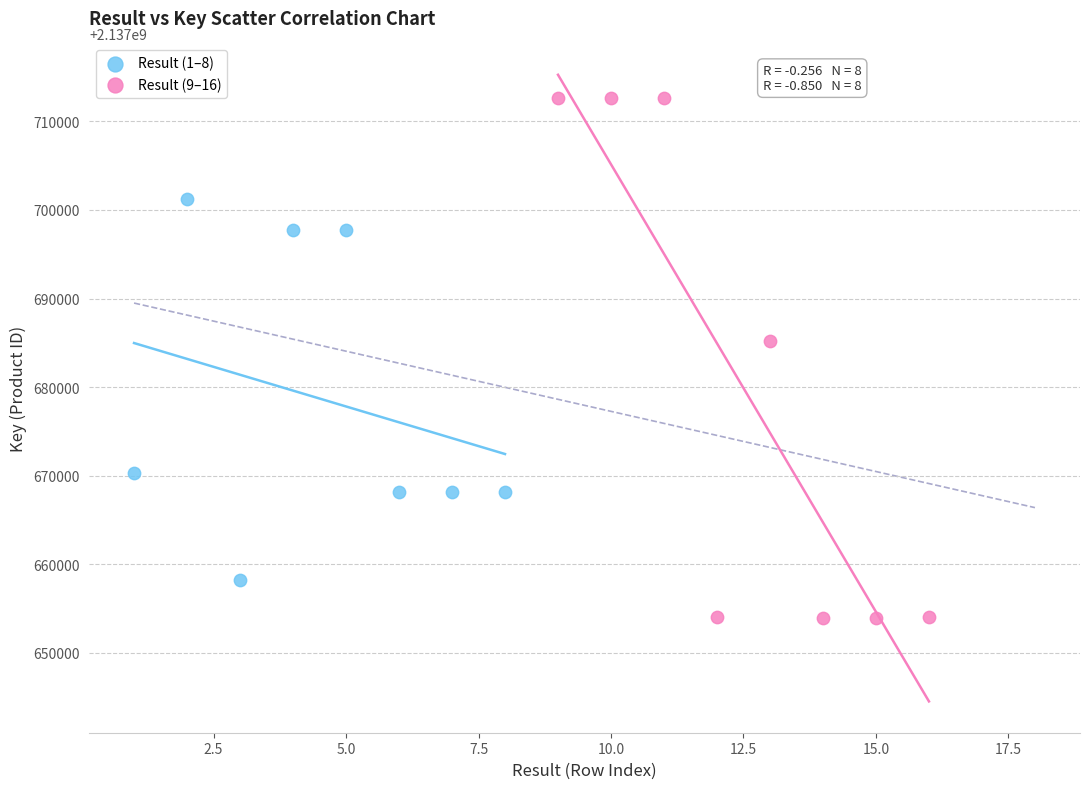

Which series contains the highest Y value?

Result (9–16)